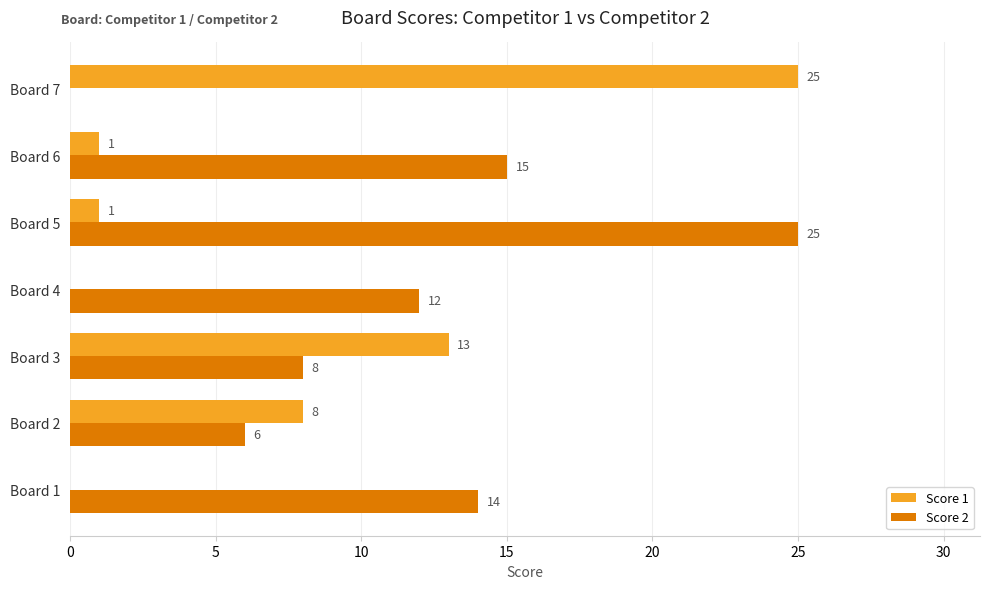

The Score 2 series shows 4 at Board 2. True or false?

False